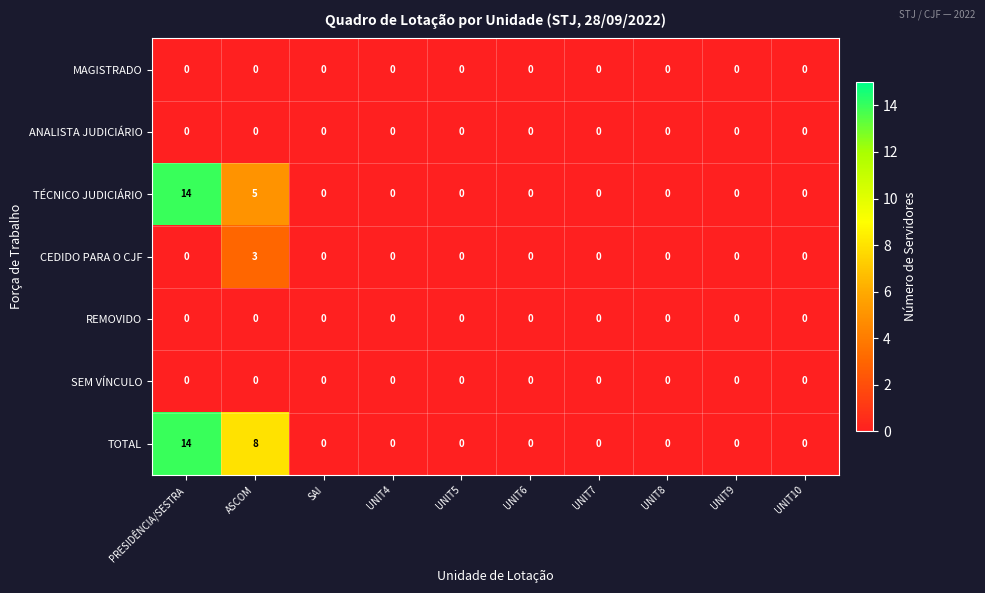

What is the highest value of the TOTAL series?

14